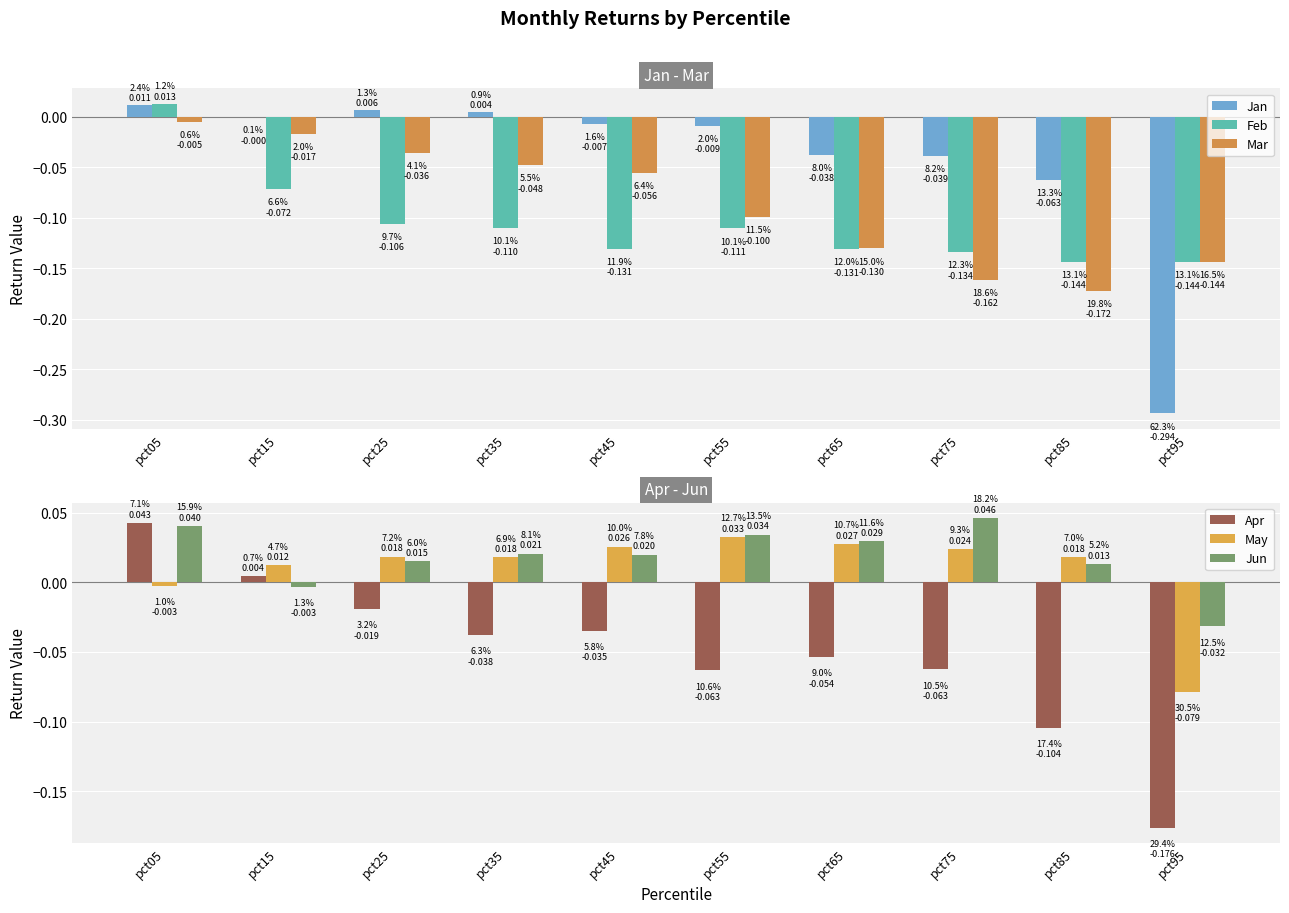

What is the value of the Feb bar at the 6th from the left?

-0.1